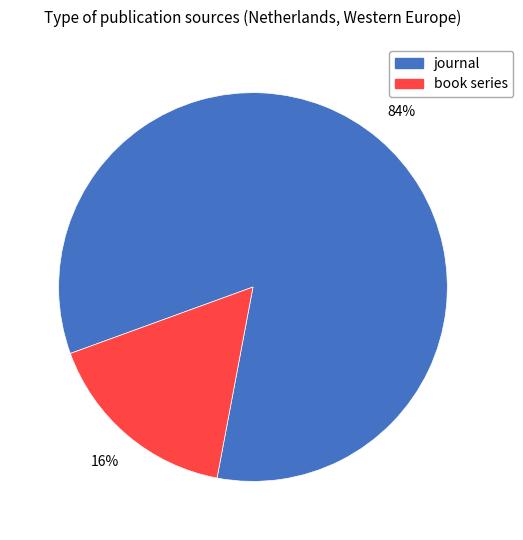

Do book series and journal together represent more than half of the pie?

Yes